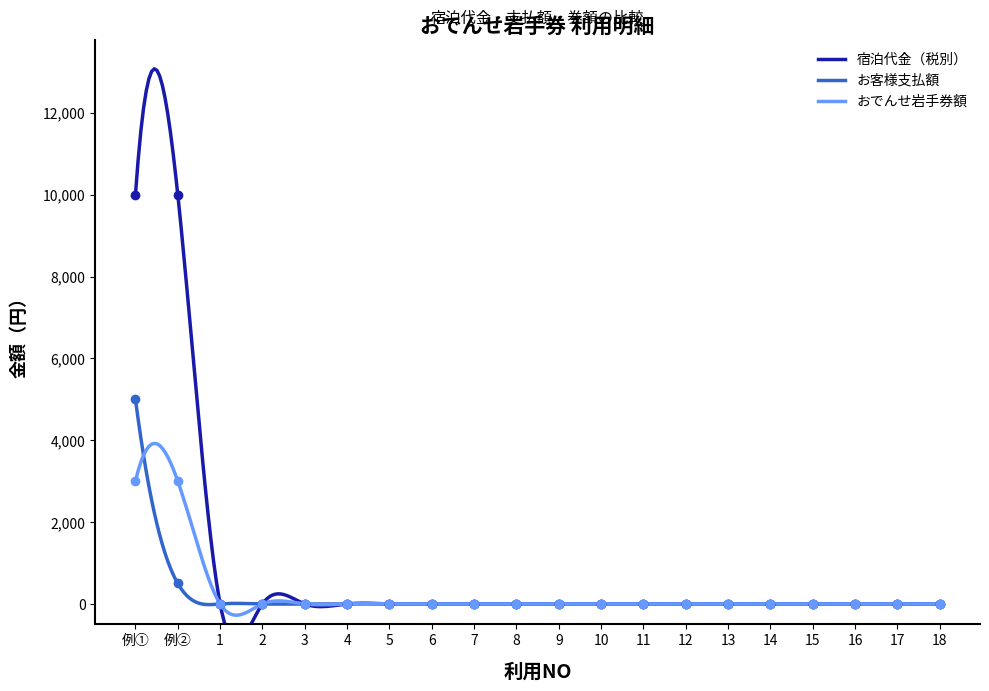

What are all the series names shown in the legend?

宿泊代金（税別）, お客様支払額, おでんせ岩手券額